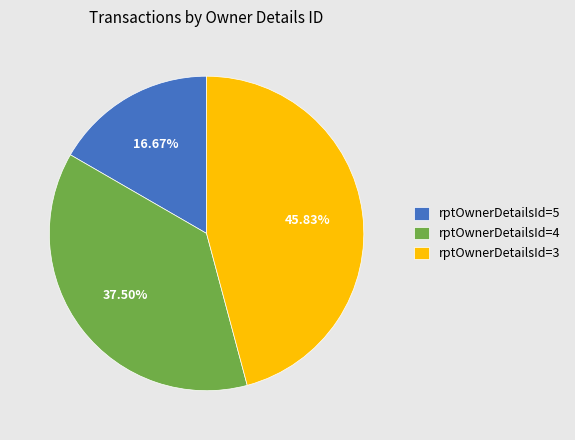

Is rptOwnerDetailsId=4 the majority of the pie?

No